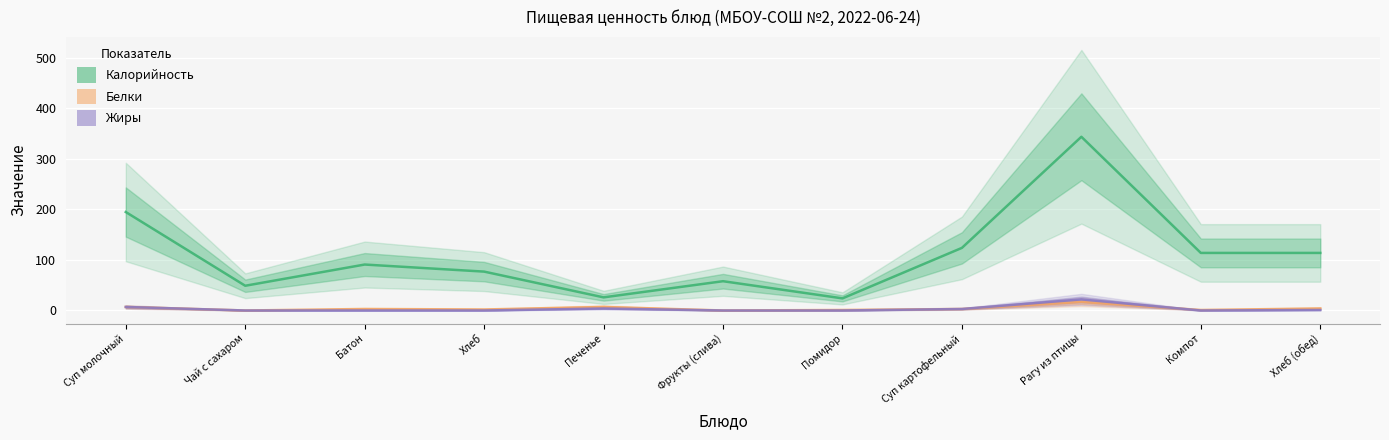

True or false: Калорийность has more than 2 interior local peaks.

True